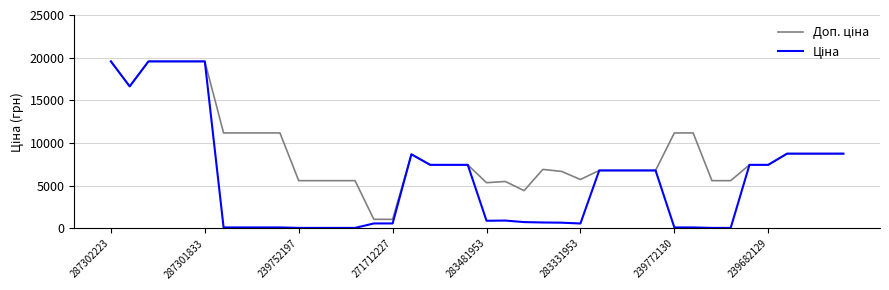

What is the greatest value displayed?

19564.9